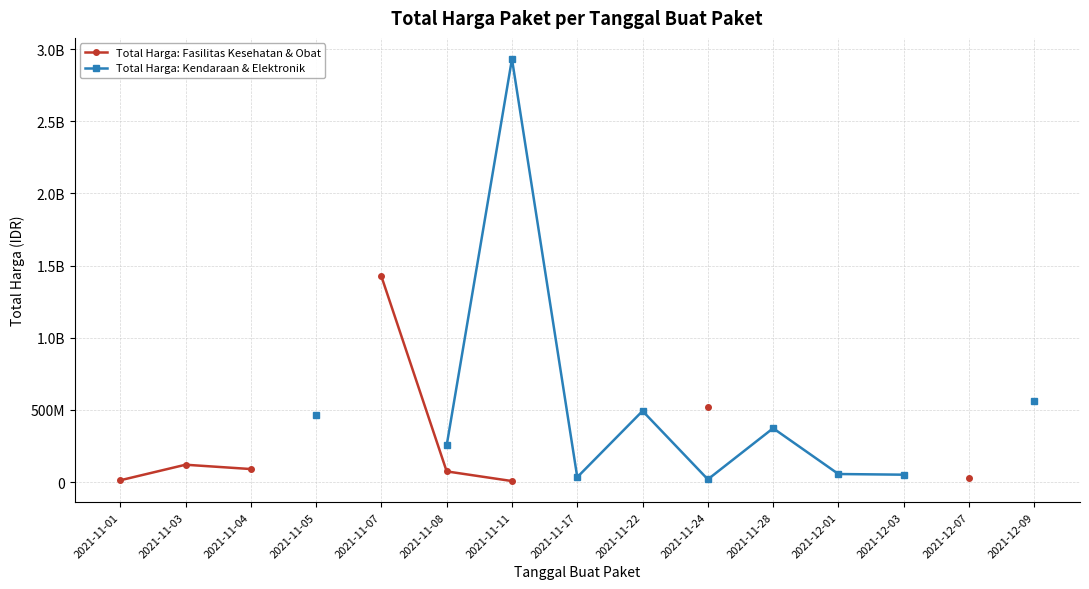

Where is the first local minimum for Total Harga: Kendaraan & Elektronik?

2021-11-17